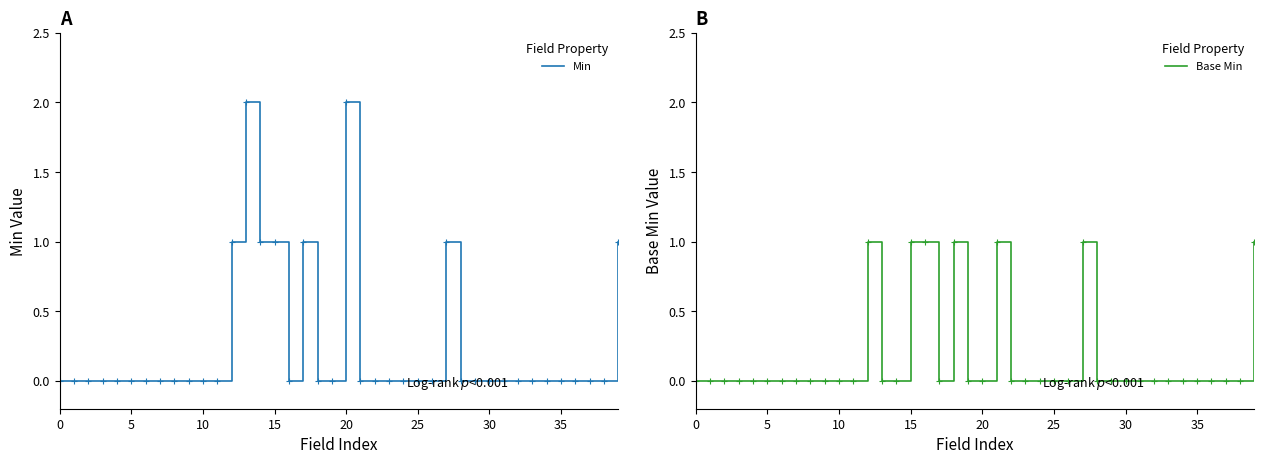

Which series has the widest spread of values?

Min